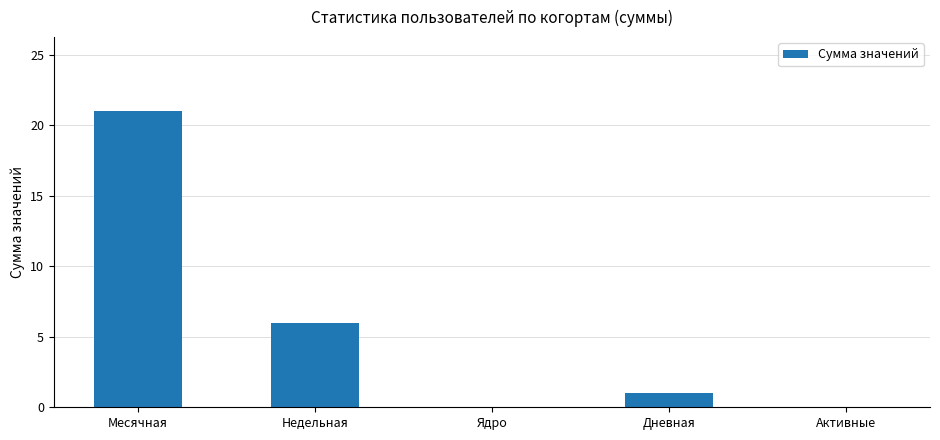

Reading left to right, transcribe all the data shown in this chart.

21	6	0	1	0